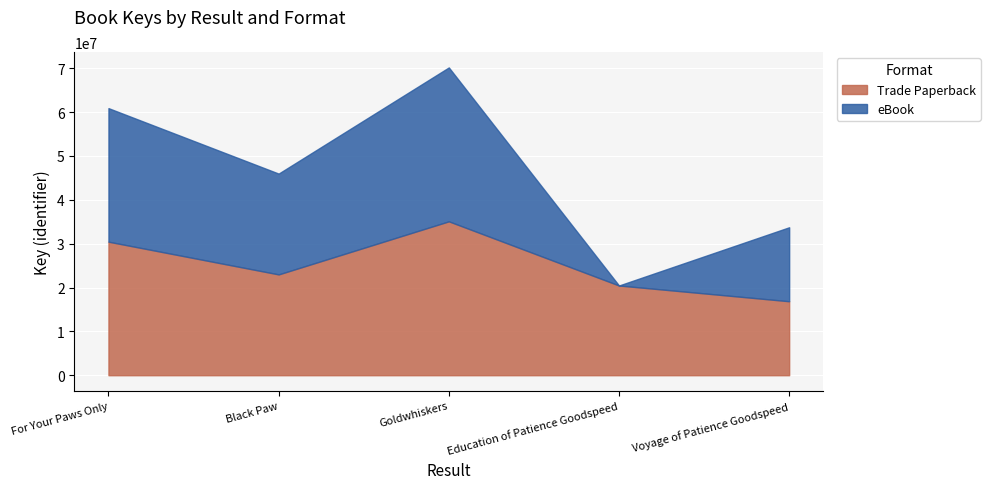

What is the difference between the maximum and minimum values in the eBook series?

35097954